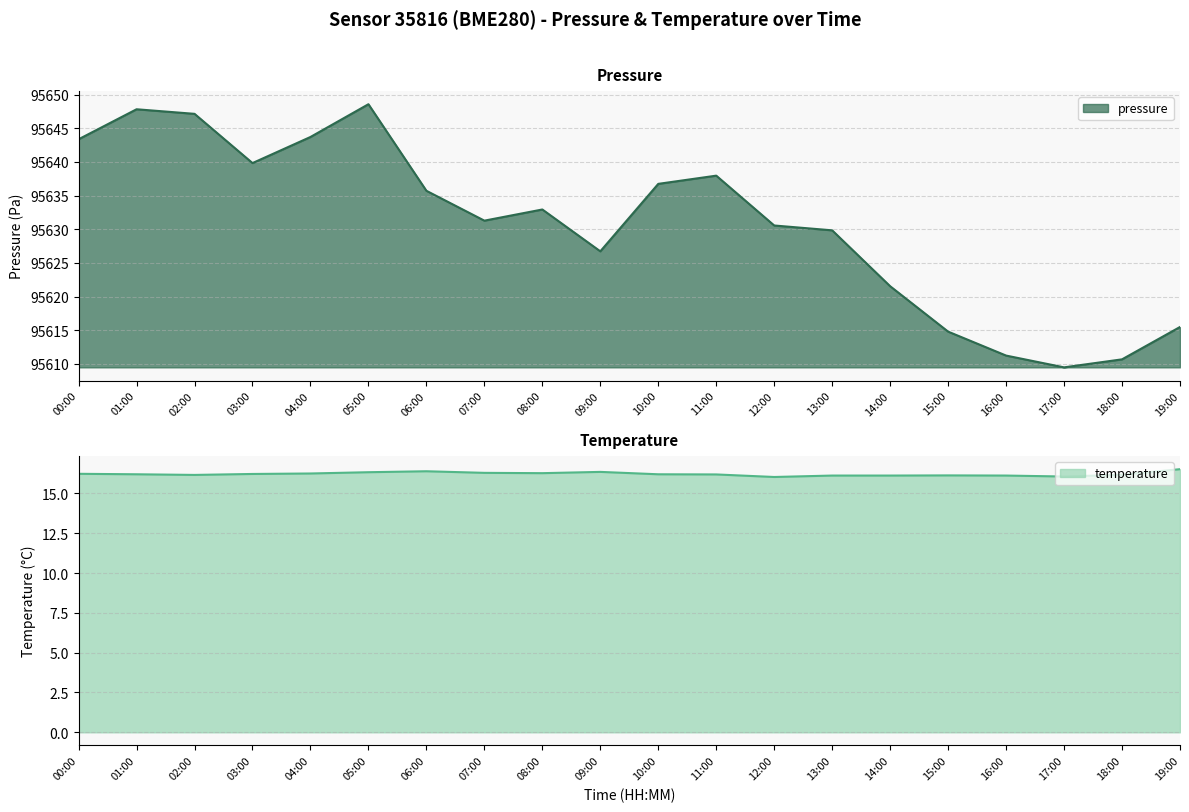

True or false: temperature has a value of 7.1 at 13:00.

False